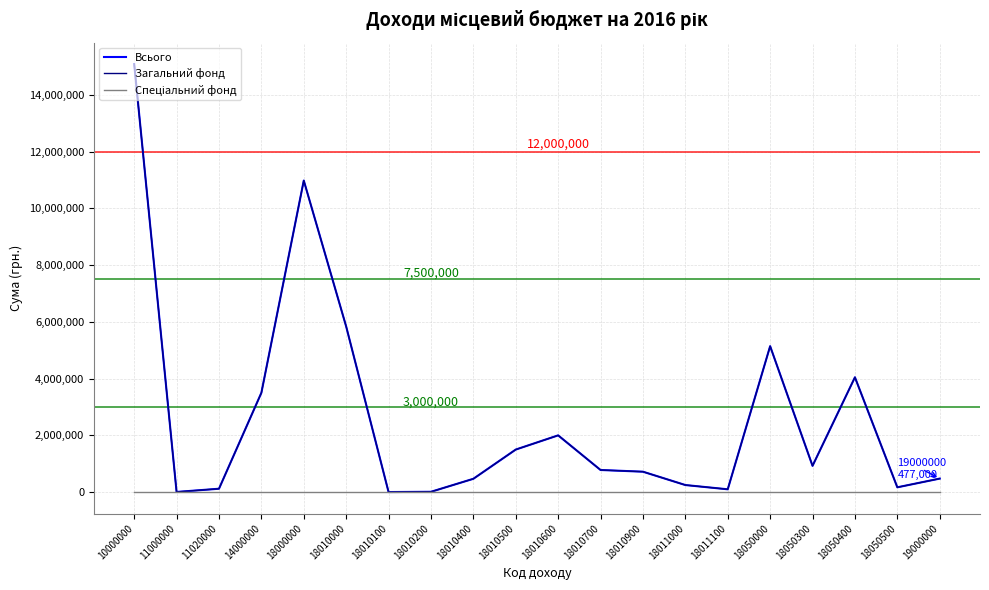

Where is Спеціальний фонд nearest to the value 0?

10000000